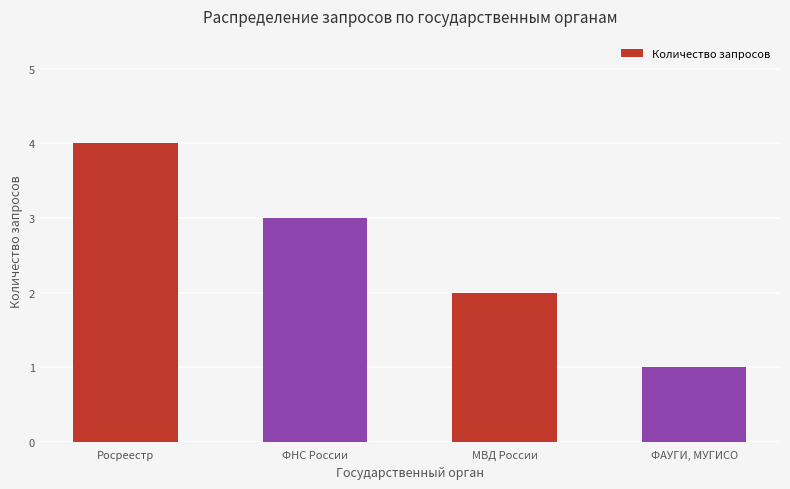

What is the maximum value shown in the chart?

4